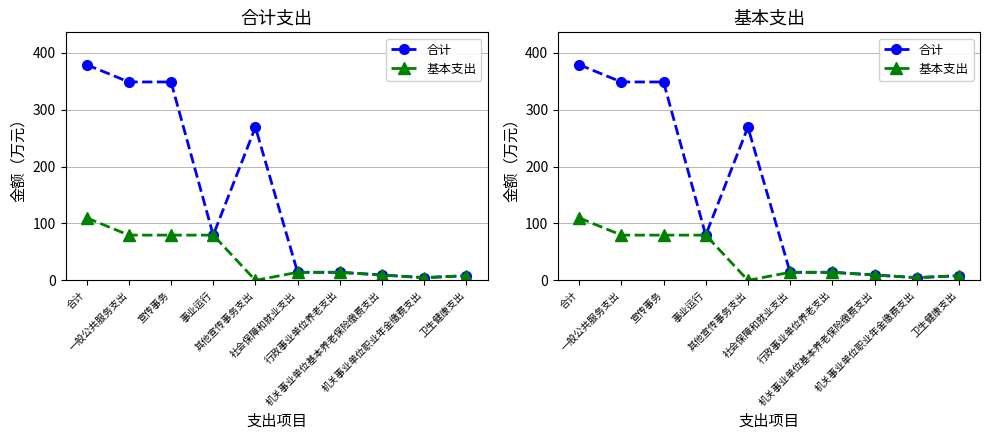

How many lines are shown in the chart?

2